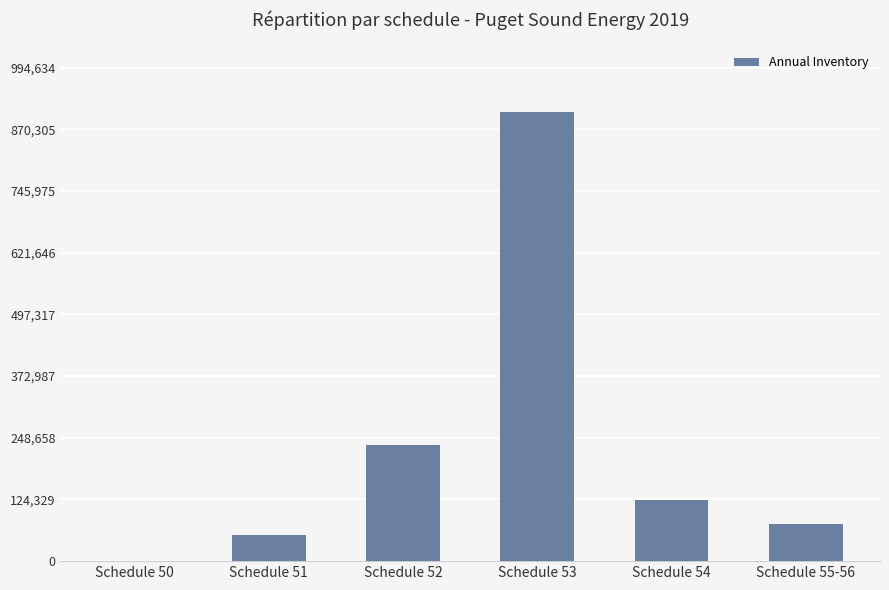

What is the greatest value displayed?

904213